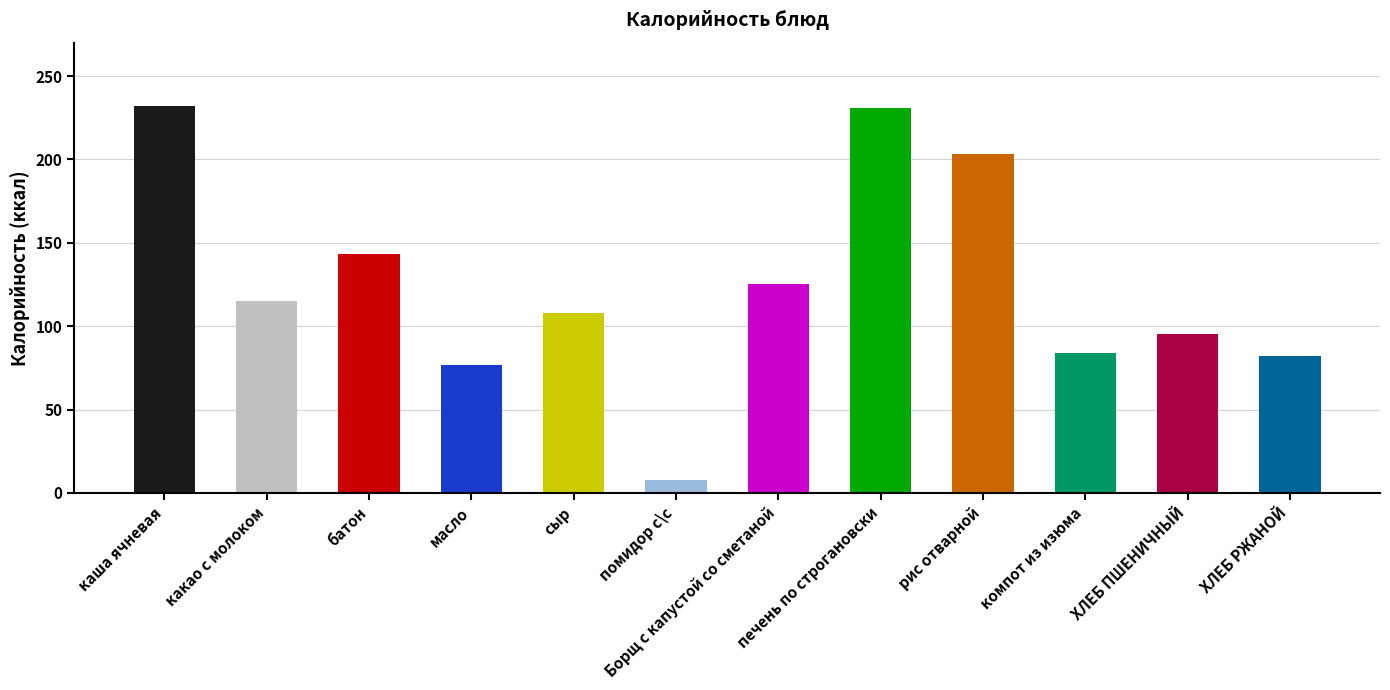

What is the smallest value displayed?

8